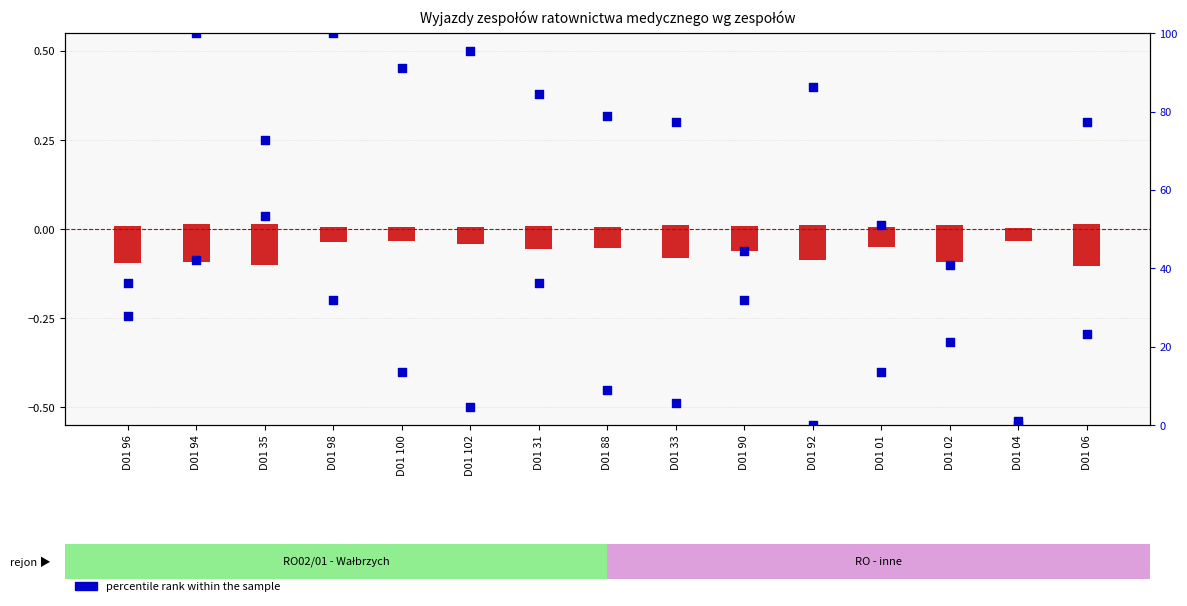

Which series contains the lowest Y value?

transformed count